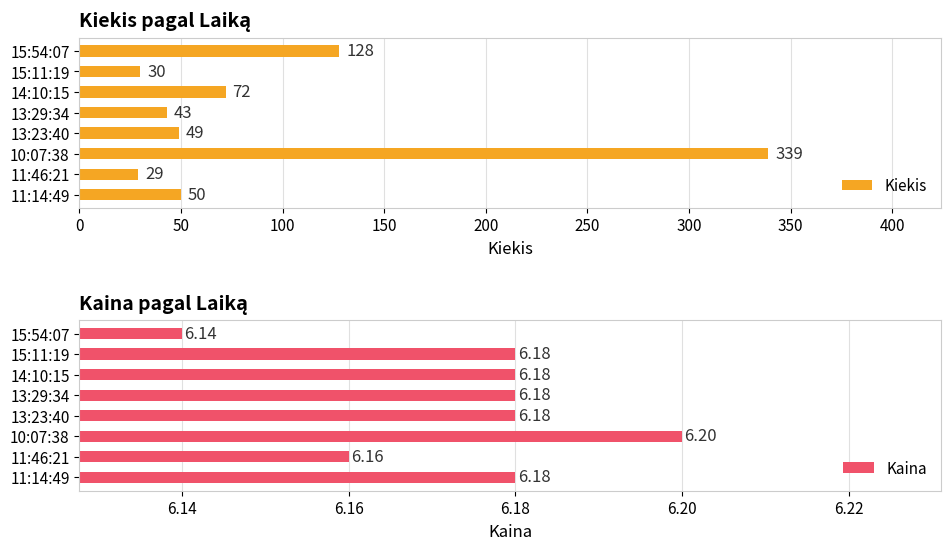

The value of Kiekis at 11:46:21 is 29. True or false?

True